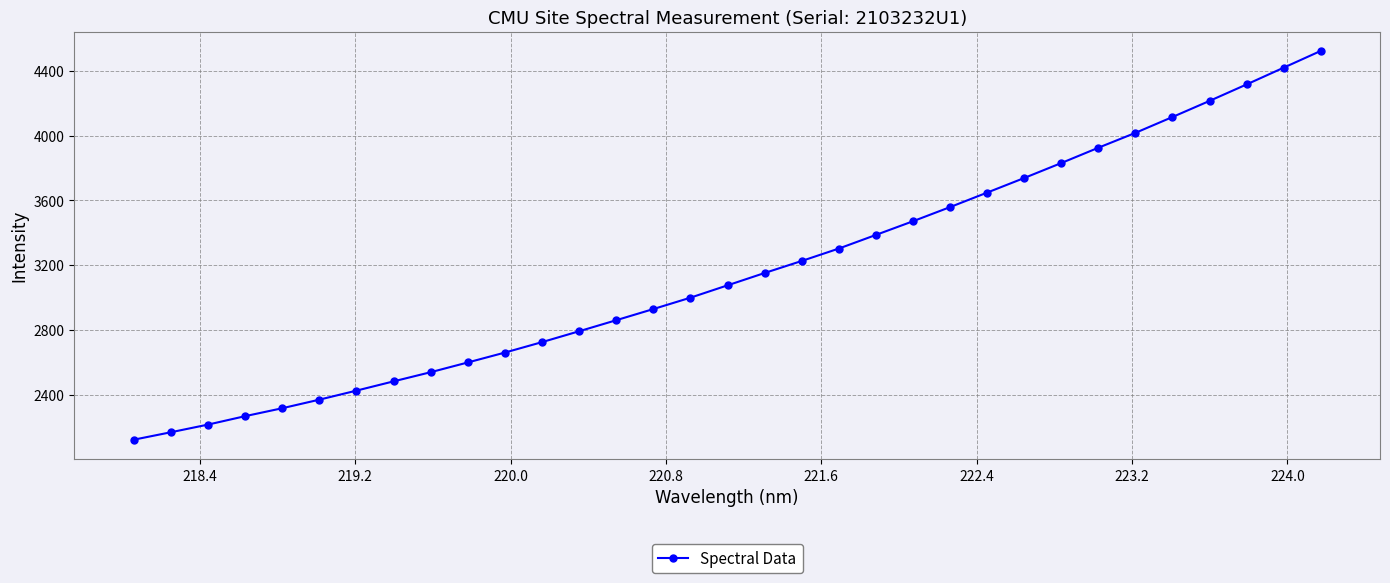

True or false: the data has more than 2 interior local peaks.

False